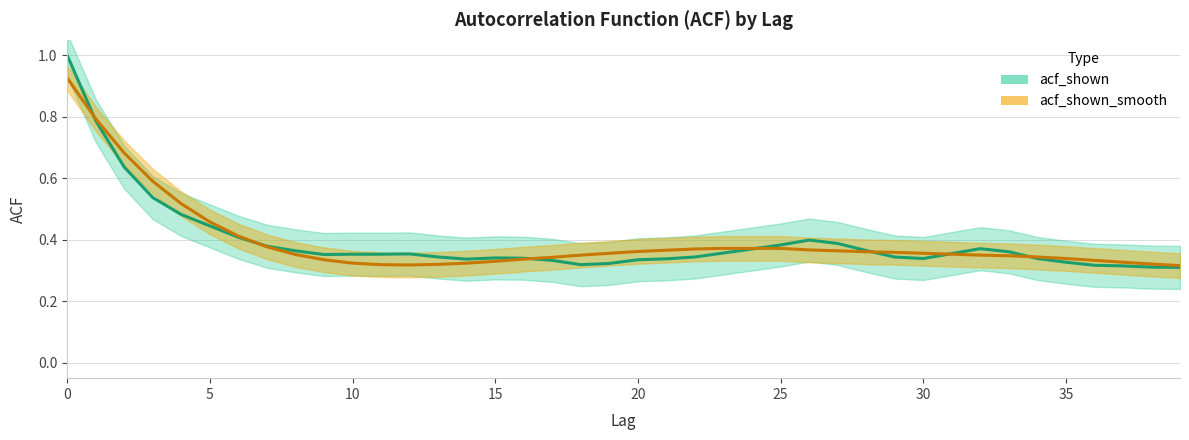

Which series has the largest range (max minus min)?

acf_shown